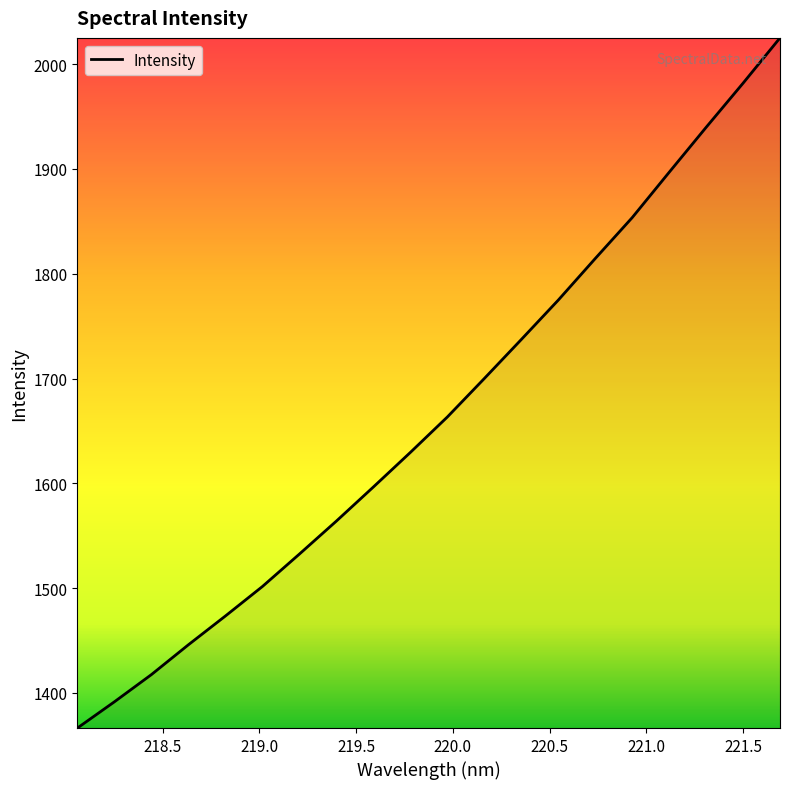

What is the difference between the maximum and minimum values?

658.5